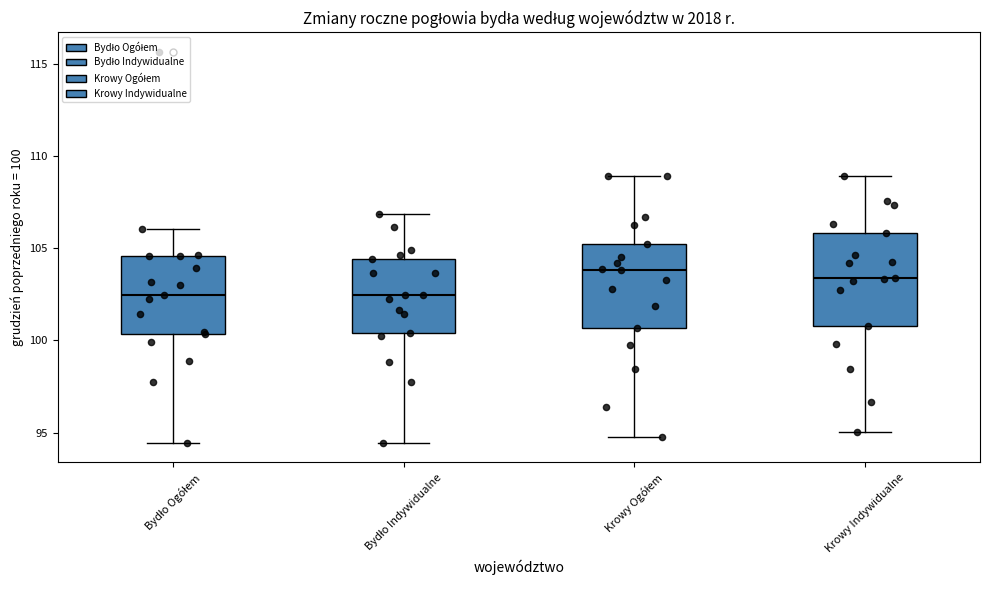

Reading left to right, transcribe this box plot: for each box, give where its median line is, the range the box spans, and where its two whiskers end, as read against the y-axis. The values are not printed on the chart, so give them approximately, as read against the axis.

Bydło Ogółem: median 102.5, box 100.5 to 104.5, whiskers 94.5 to 106.0
Bydło Indywidualne: median 102.5, box 100.5 to 104.5, whiskers 94.5 to 107.0
Krowy Ogółem: median 104.0, box 100.5 to 105.0, whiskers 95.0 to 109.0
Krowy Indywidualne: median 103.5, box 101.0 to 106.0, whiskers 95.0 to 109.0